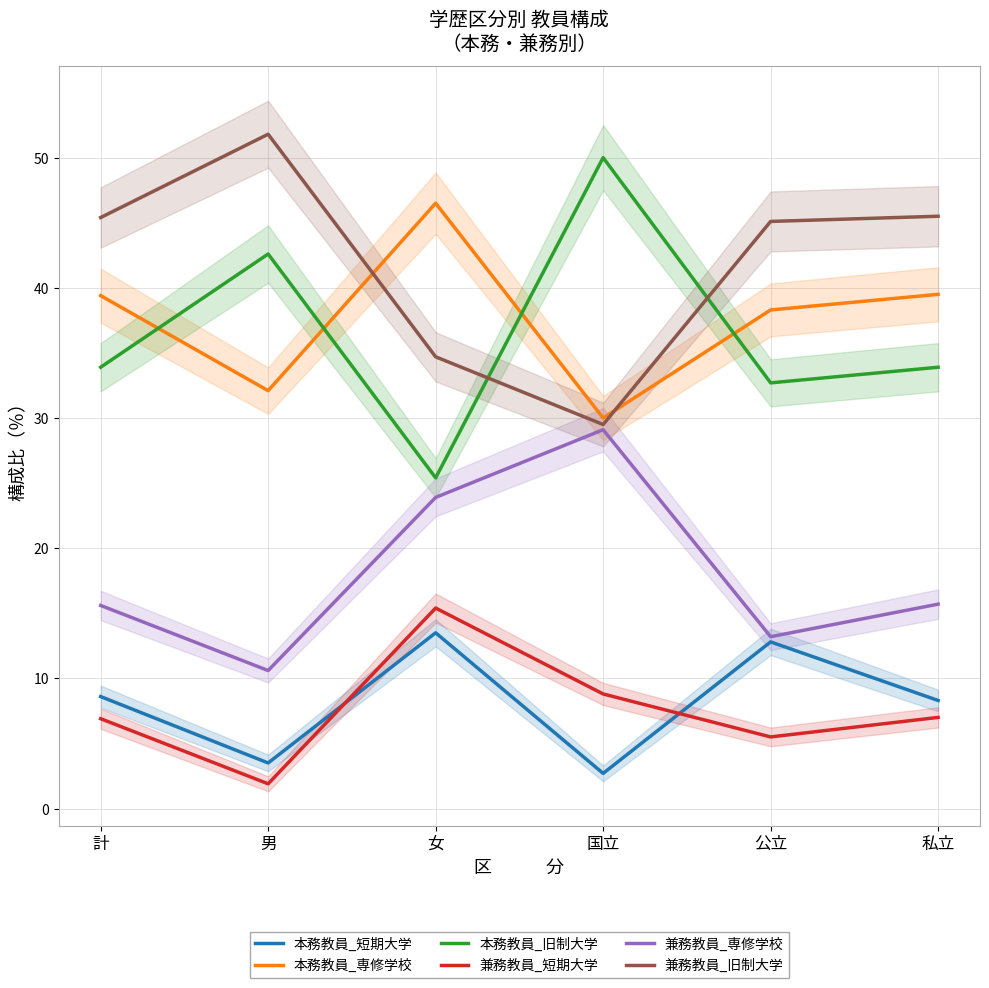

What is the spread (max minus min) of values at 計?

38.5